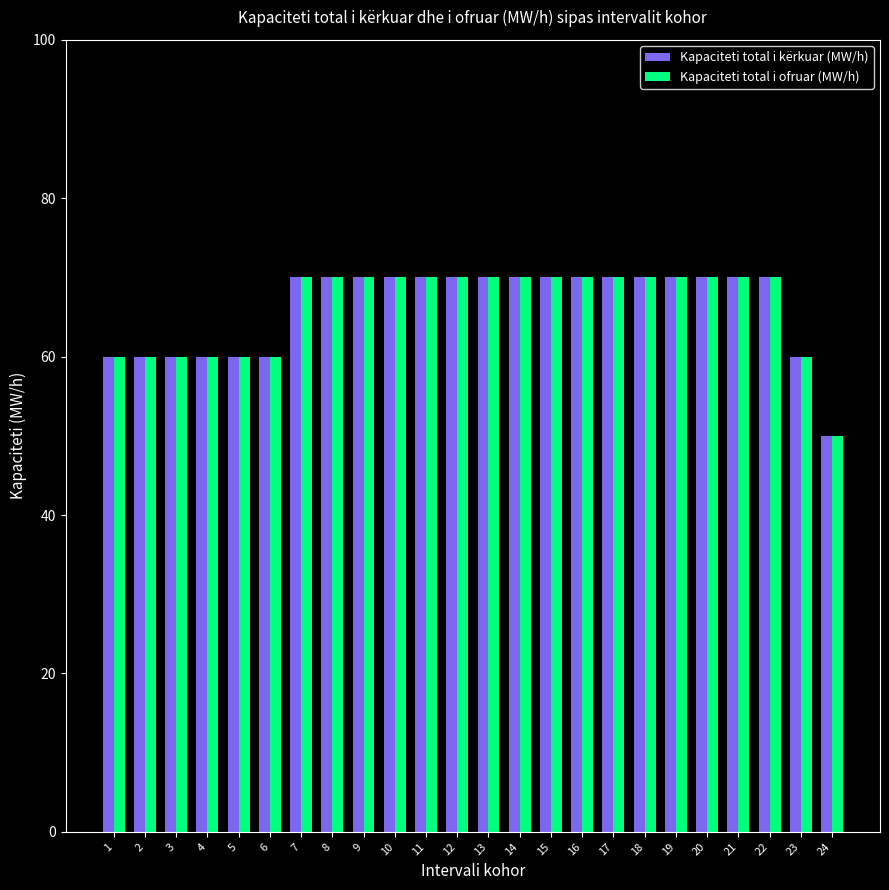

What is the smallest value displayed?

50